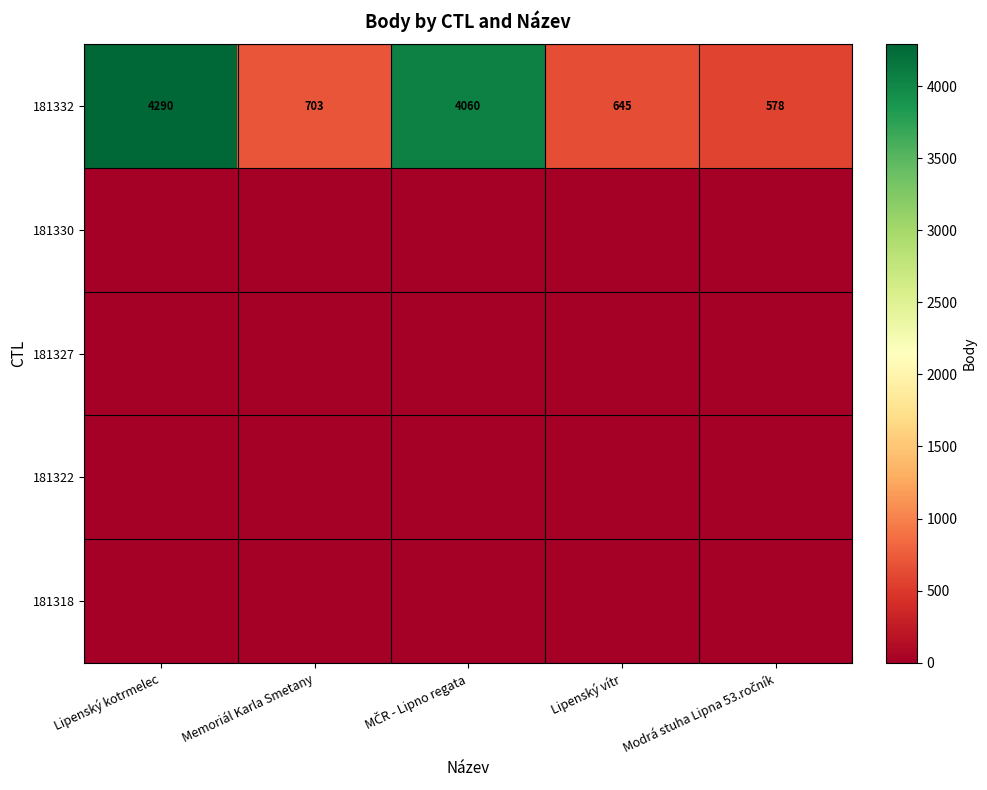

What is the maximum value for 181332?

4290